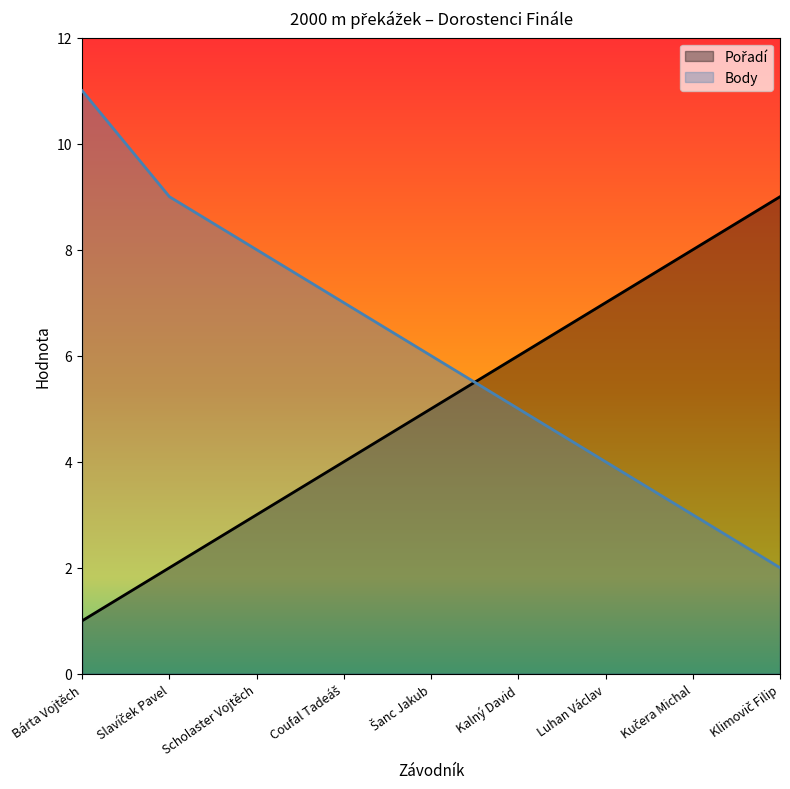

Is it true that Pořadí equals 11 at Luhan Václav?

False